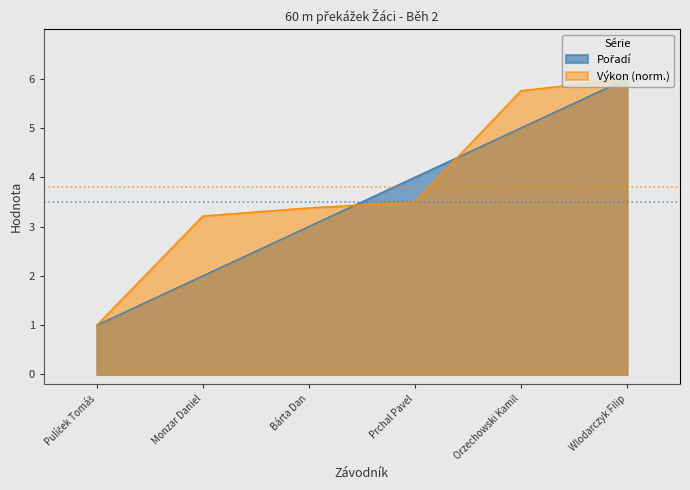

List the series in order of their overall mean, highest first.

Výkon, Pořadí